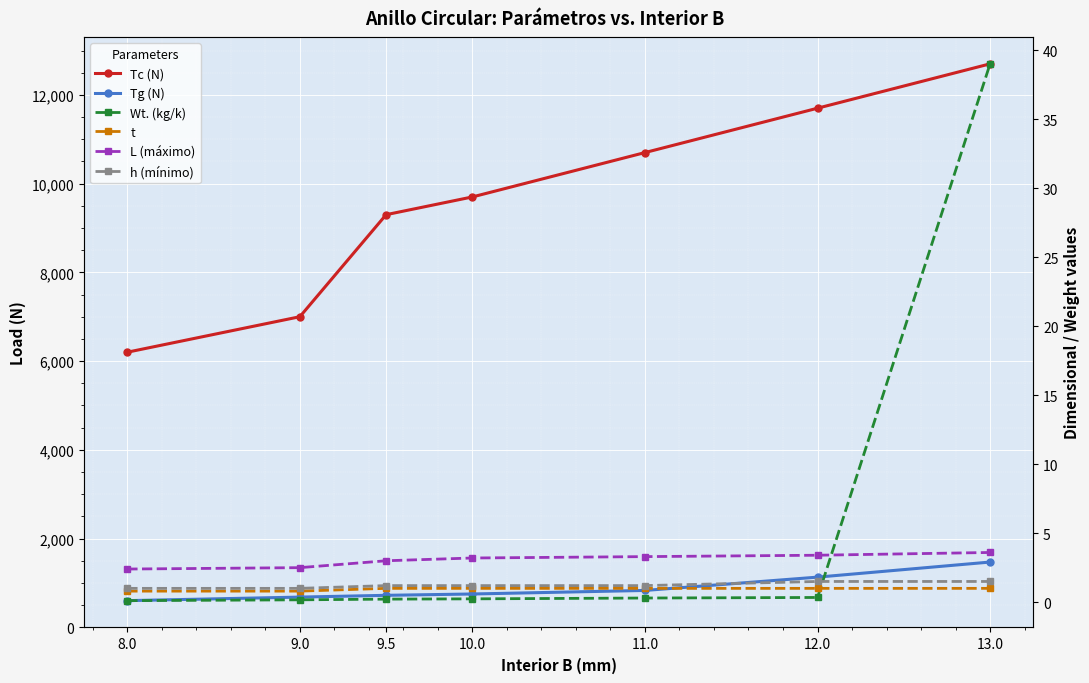

True or false: Tg (N) and Tc (N) cross at least once.

False